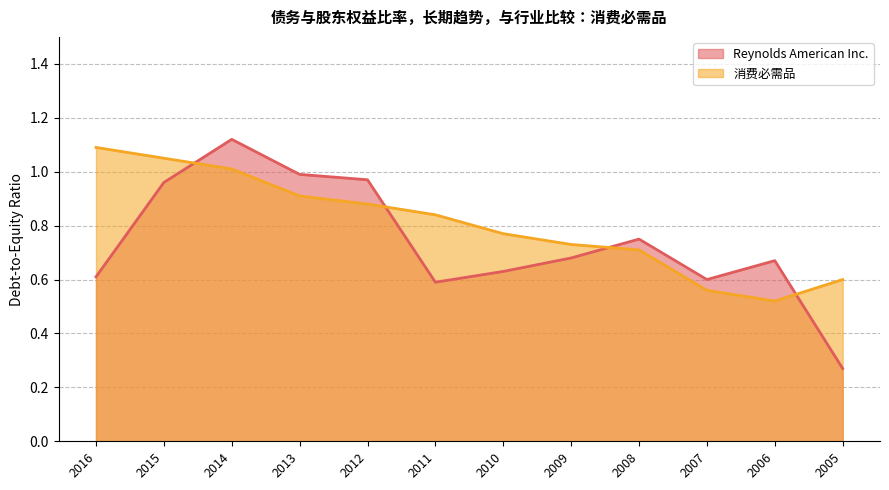

Reading right to left, list all the values displayed in this chart.

Reynolds American Inc.: 2005=0.3	2006=0.7	2007=0.6	2008=0.8	2009=0.7	2010=0.6	2011=0.6	2012=1.0	2013=1.0	2014=1.1	2015=1.0	2016=0.6
消费必需品: 2005=0.6	2006=0.5	2007=0.6	2008=0.7	2009=0.7	2010=0.8	2011=0.8	2012=0.9	2013=0.9	2014=1.0	2015=1.1	2016=1.1